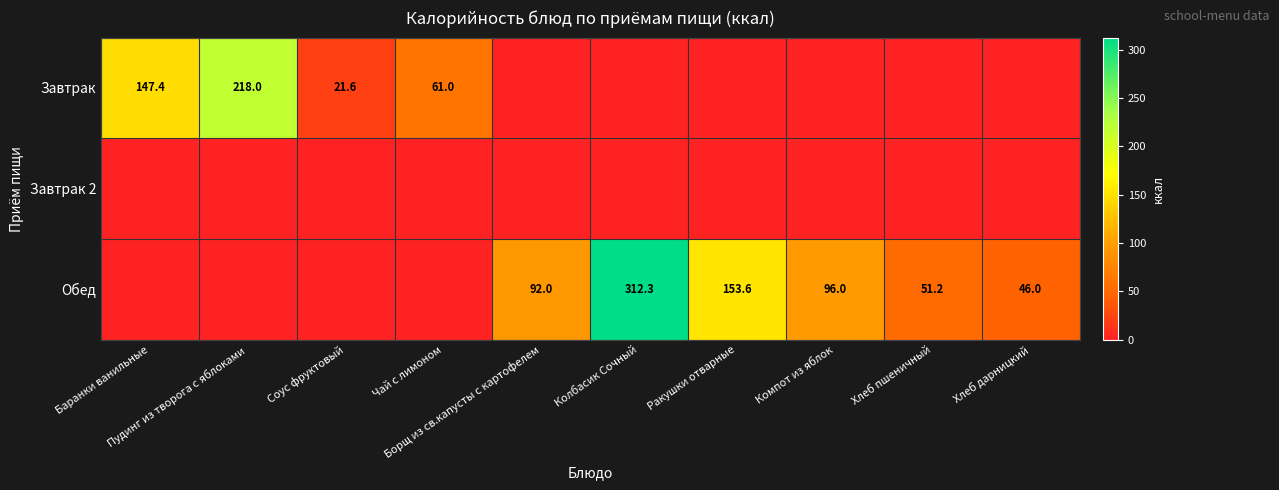

Rank the series at Соус фруктовый from lowest to highest value.

Завтрак 2, Обед, Завтрак